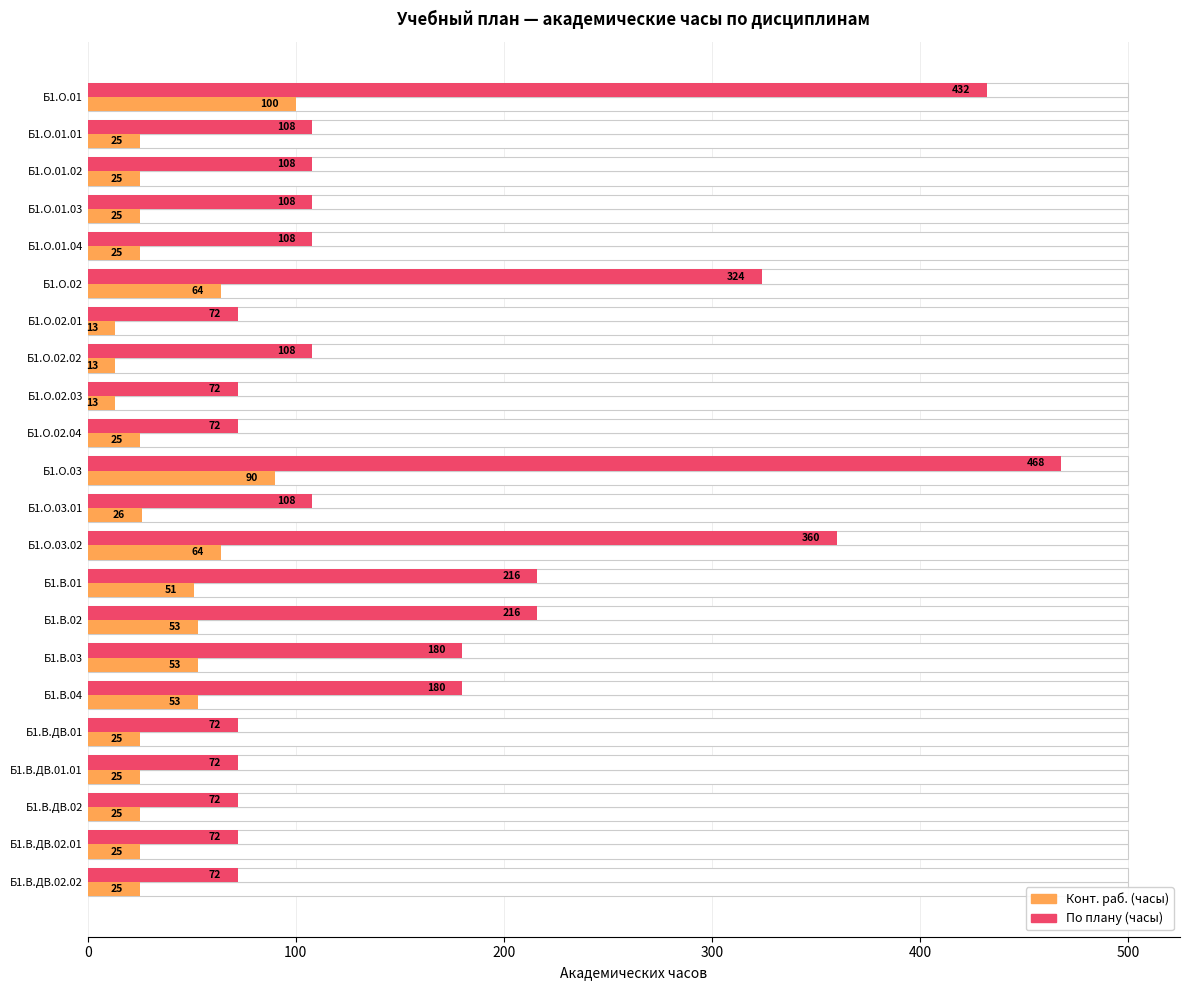

What is the average value of the По плану (часы) series?

164